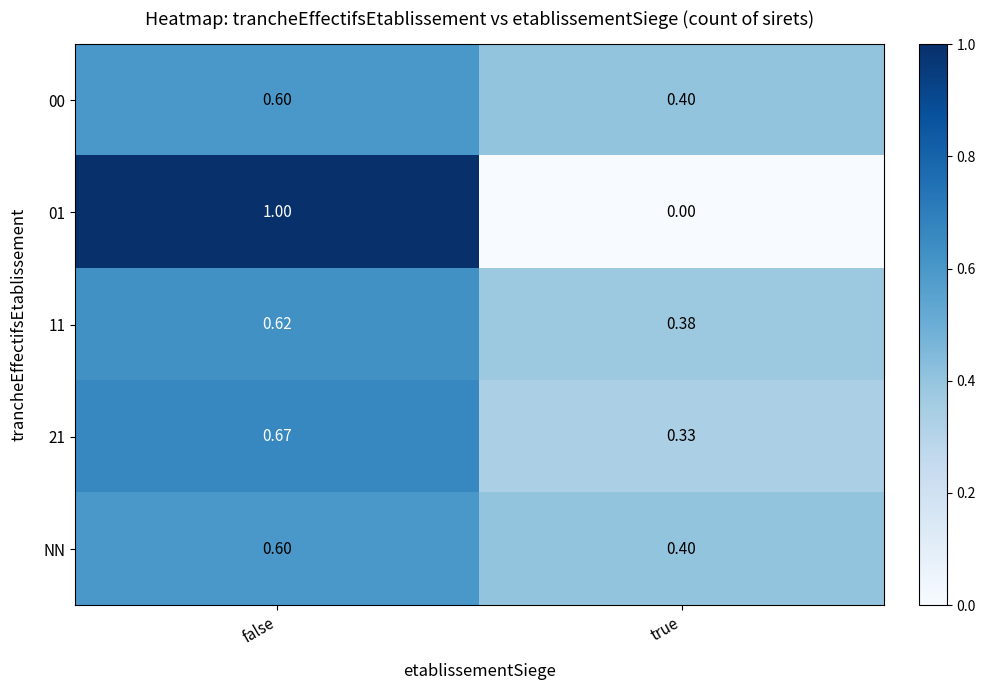

What is the total value across all series at false?

3.5